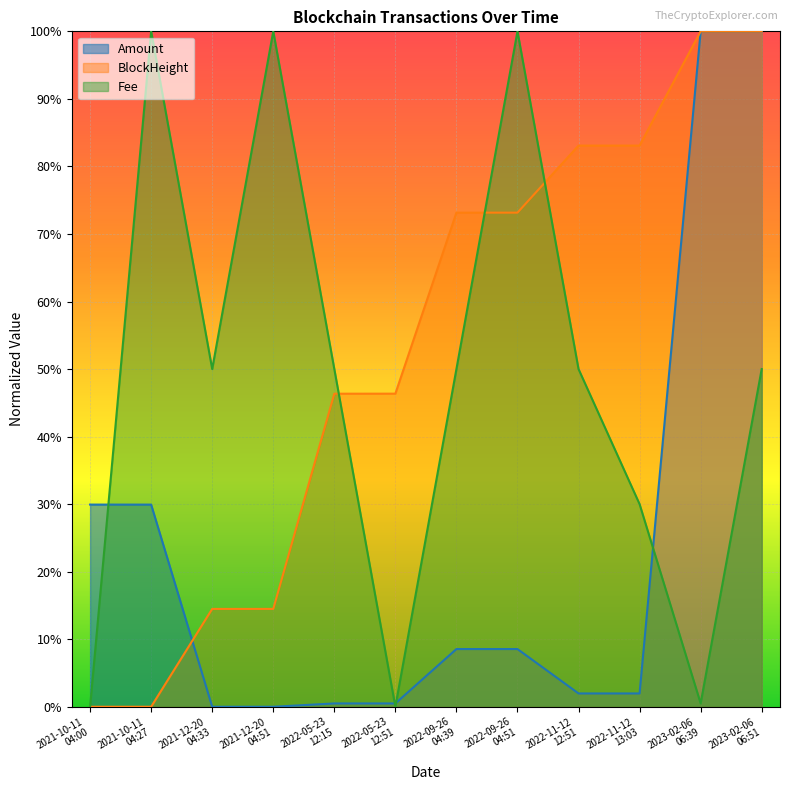

How many categories are shown in the chart?

12